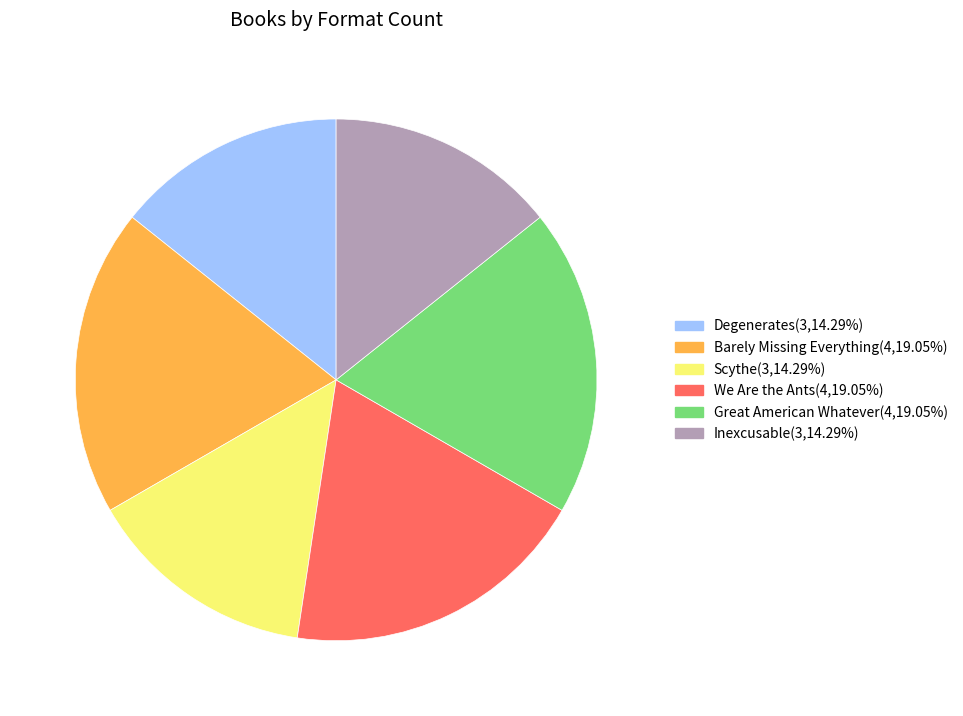

Approximately how many times larger is the value at We Are the Ants(4,19.05%) compared to Great American Whatever(4,19.05%)?

1.0